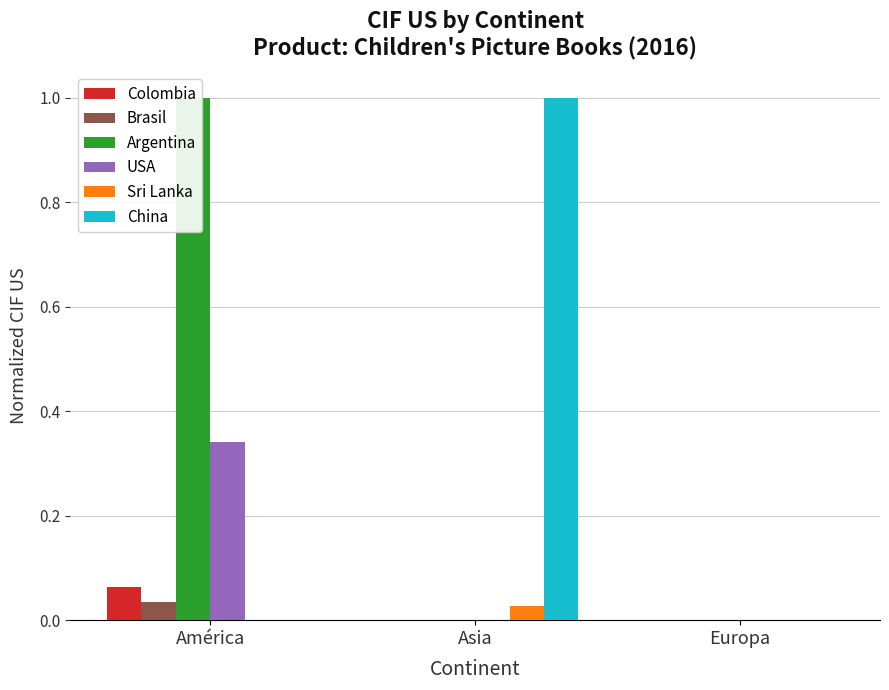

Reading right to left, extract all data points from this chart.

Colombia: 0.0	0.0	0.1
Brasil: 0.0	0.0	0.0
Argentina: 0.0	0.0	1.0
USA: 0.0	0.0	0.3
Sri Lanka: 0.0	0.0	0.0
China: 0.0	1.0	0.0